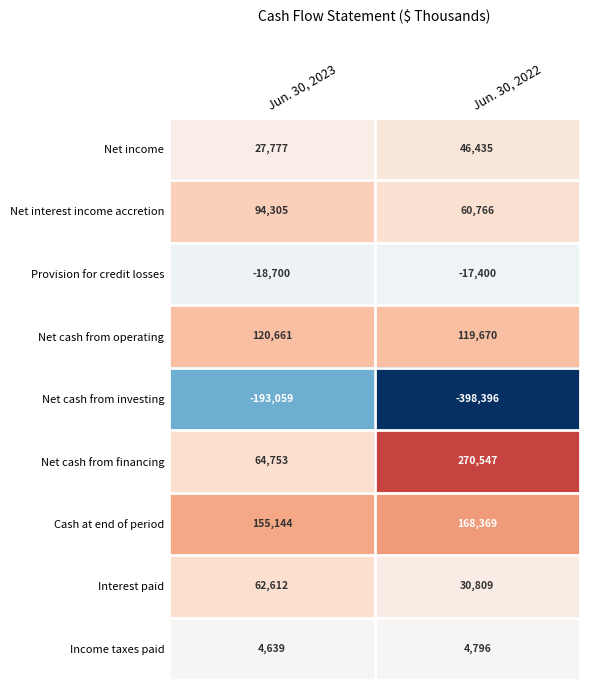

Which series has the largest range (max minus min)?

Net cash from financing